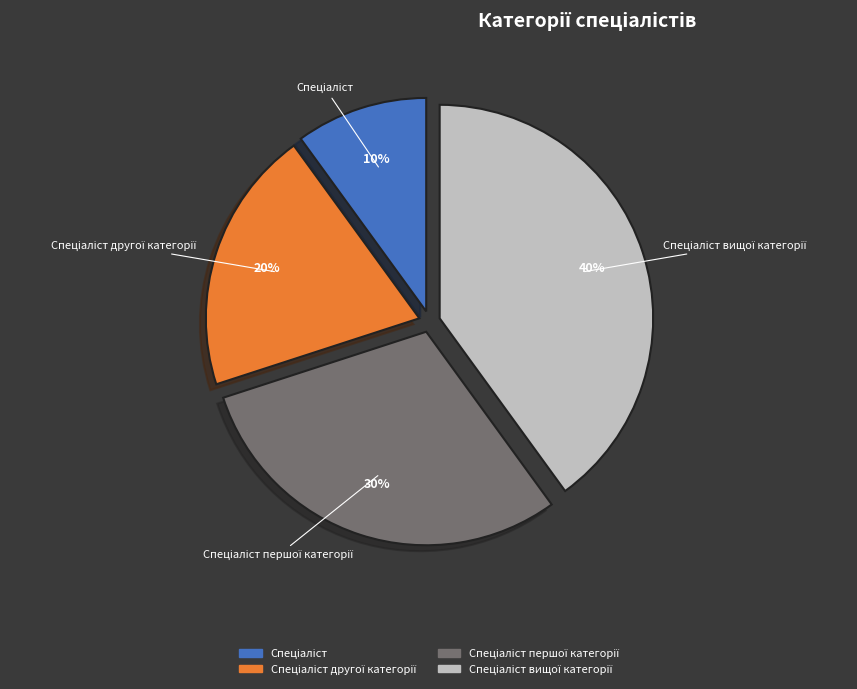

To the nearest percent, what is the difference between the largest and smallest slice percentages?

30%